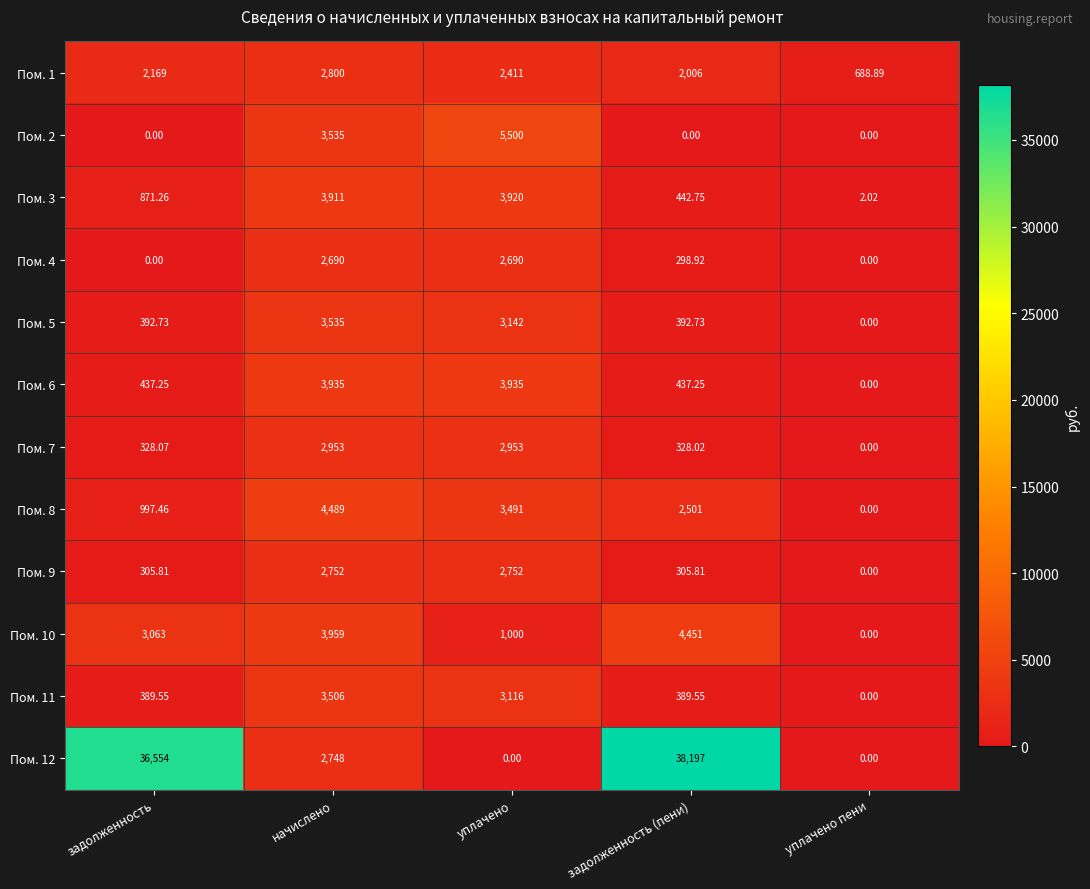

What is the total value across all series at уплачено?

34910.0